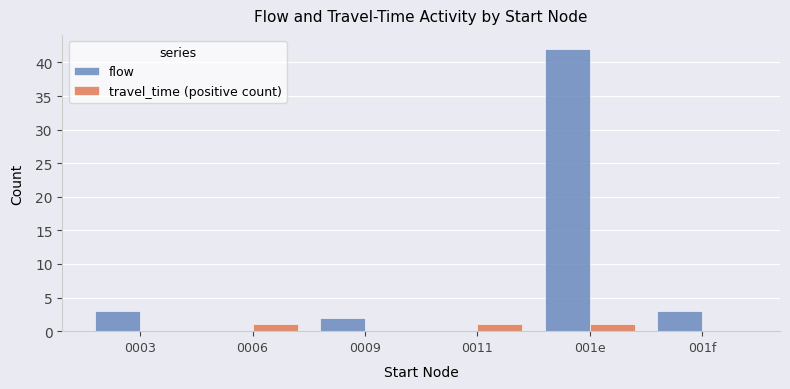

How many series are shown in this chart?

2